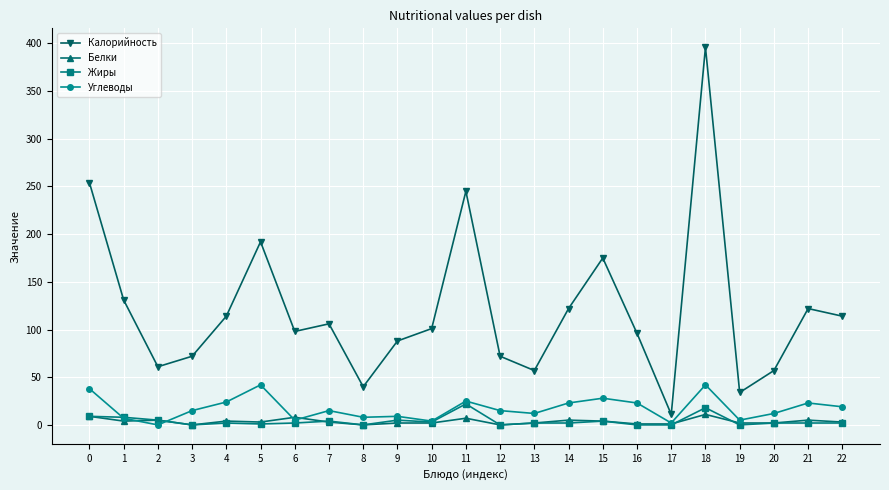

What is the difference between the highest and lowest values at 21?

120